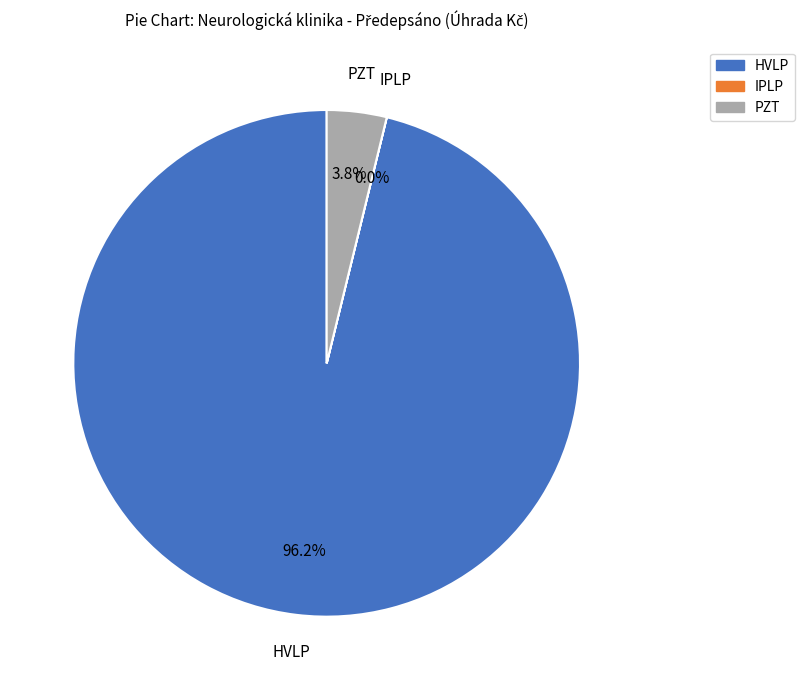

What portion of the pie excludes PZT?

96.2%